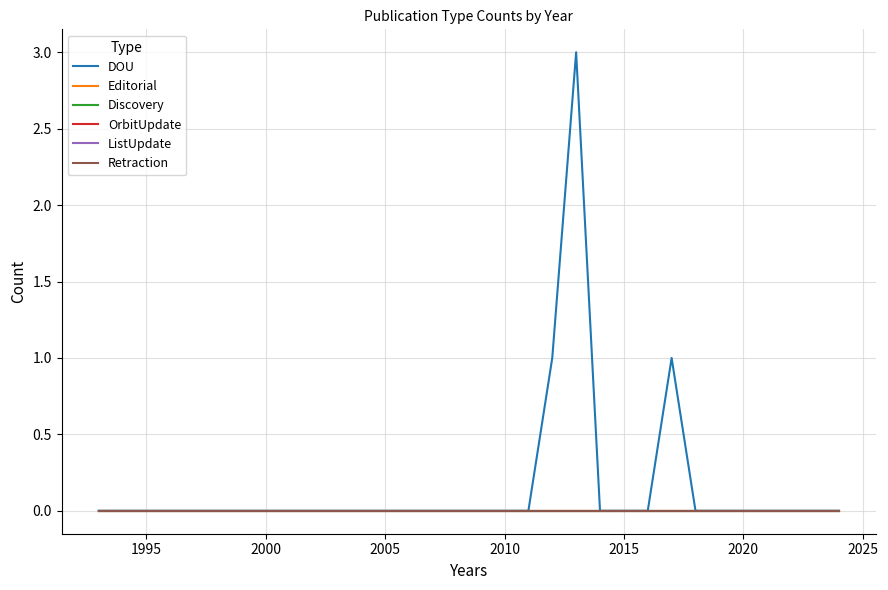

True or false: Retraction and Discovery intersect in this chart.

False